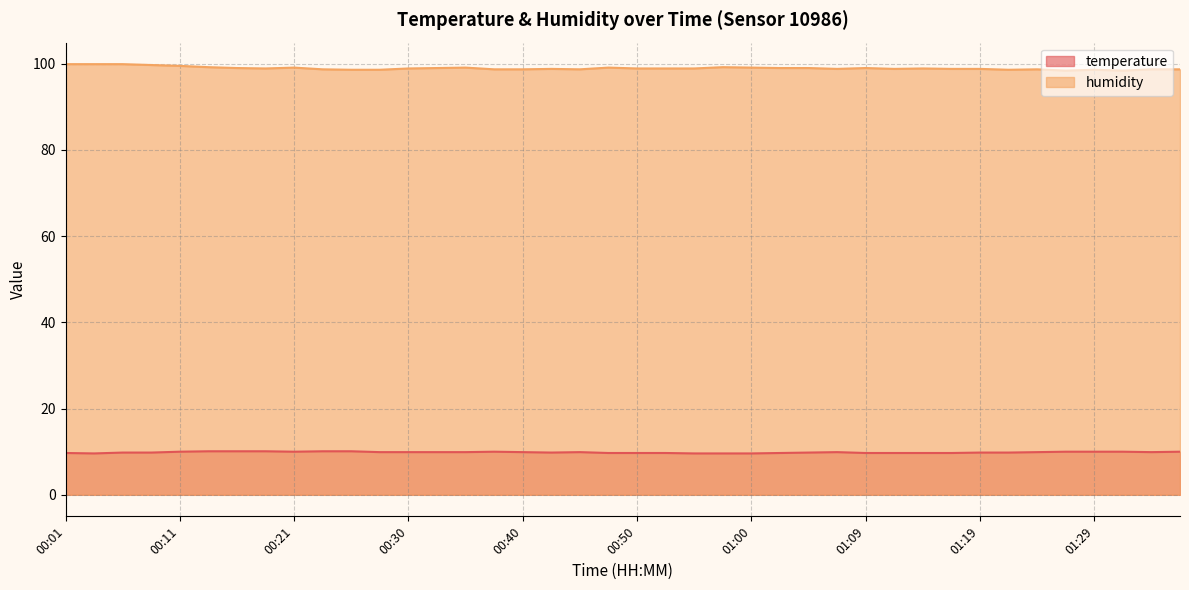

What is the sum of all humidity values?

3958.2